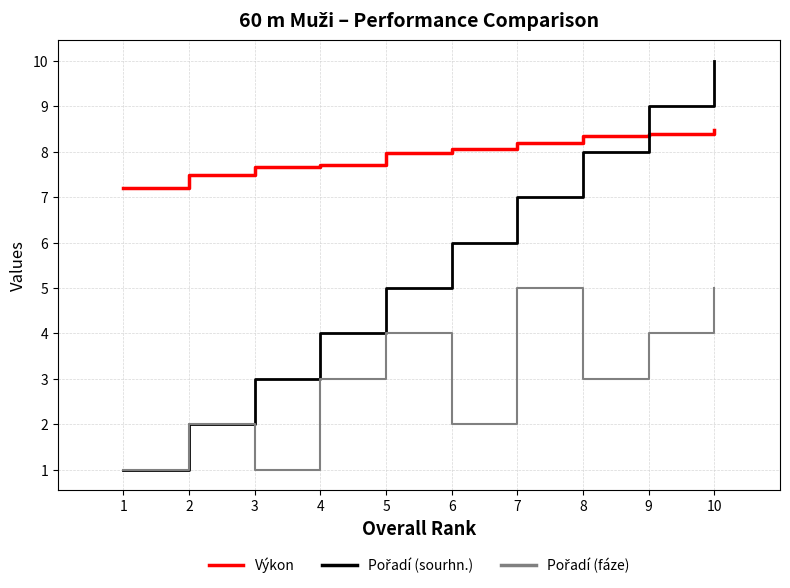

What is the difference between the highest and lowest values at 3?

6.7